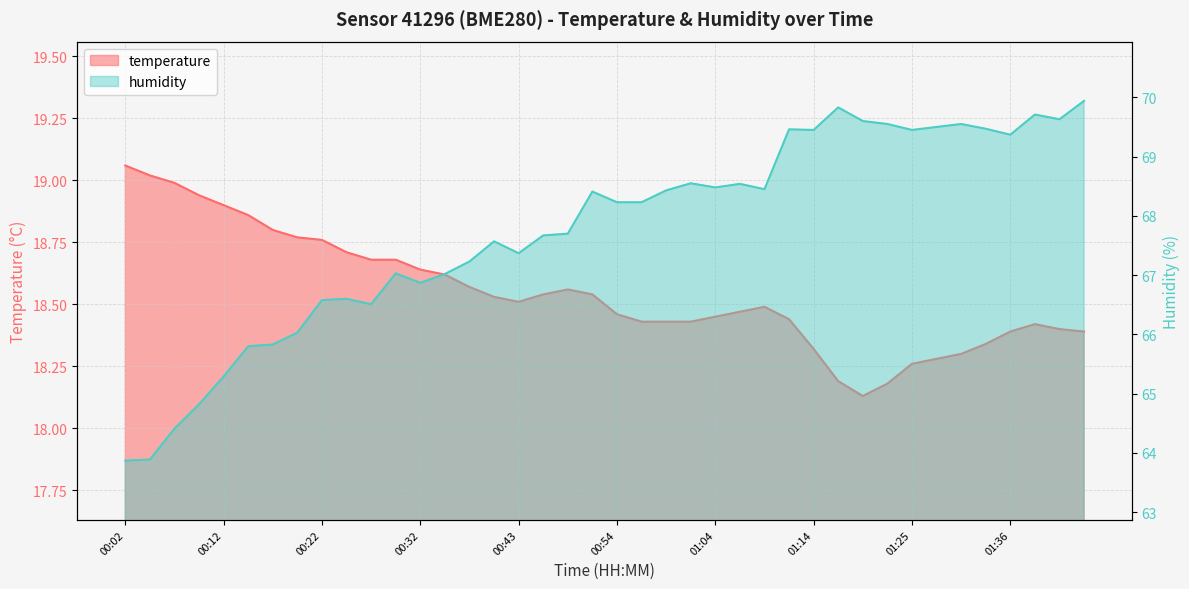

True or false: temperature and humidity intersect in this chart.

False